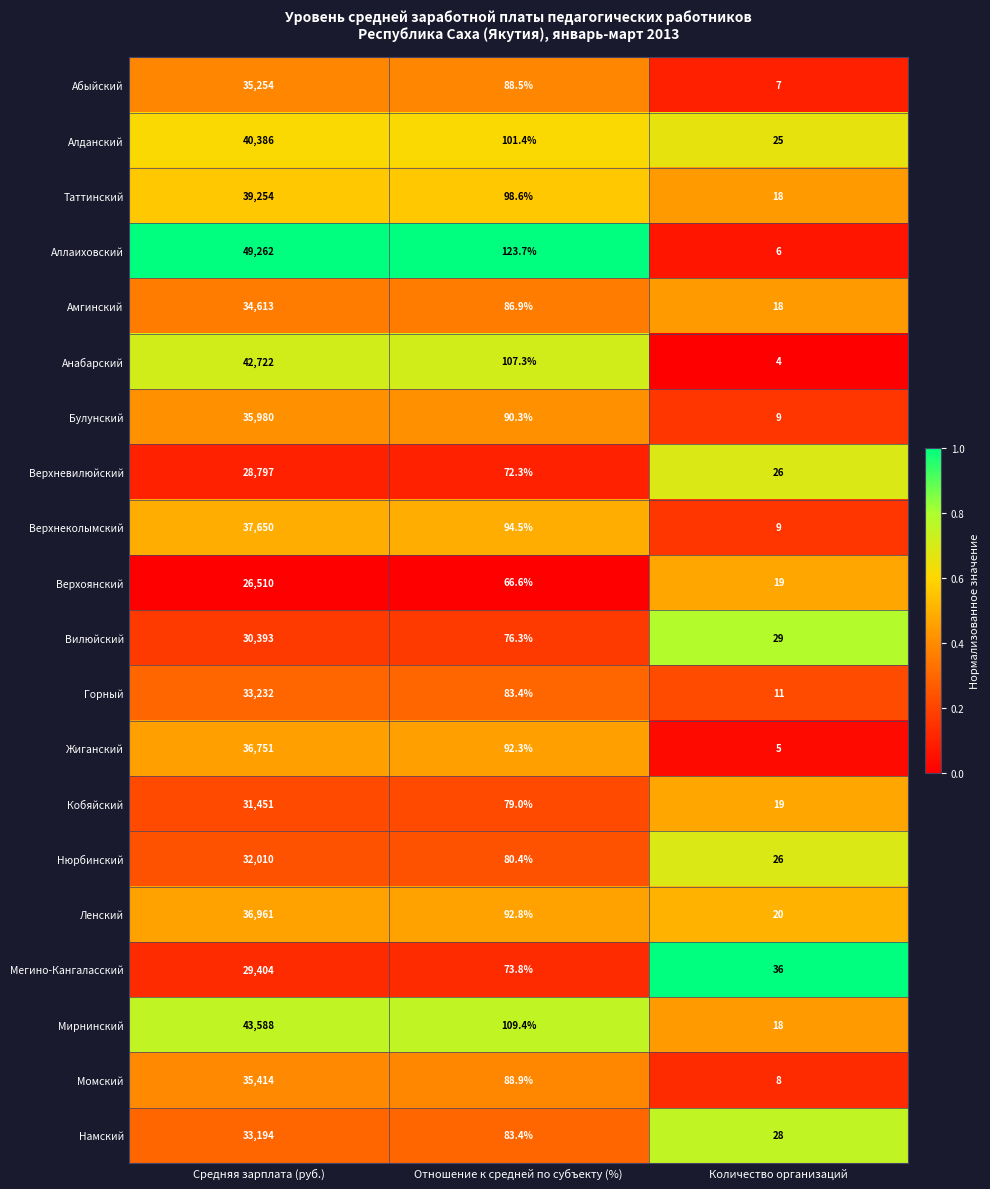

Rank the categories by Жиганский value from highest to lowest.

Средняя зарплата (руб.), Отношение к средней по субъекту (%), Количество организаций